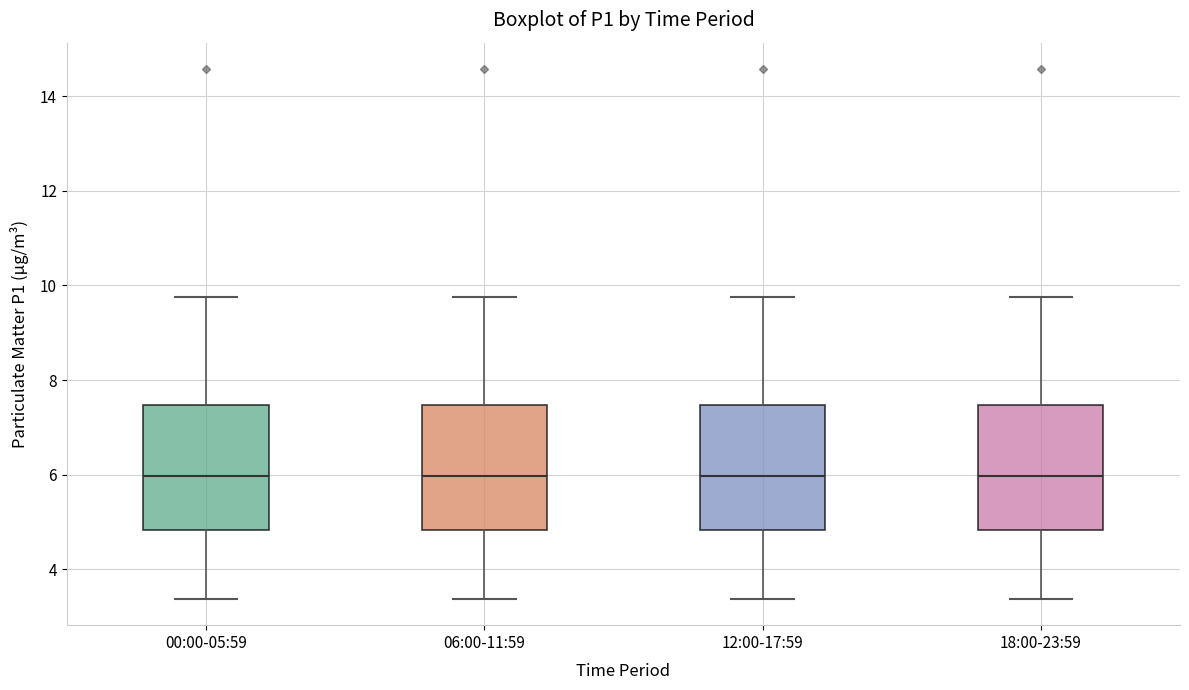

Reading left to right, read every box against the y-axis: the position of its median line, the range the box covers, and the ends of its whiskers. The values are not printed on the chart, so give them approximately, as read against the axis.

00:00-05:59: median 6.0, box 4.8 to 7.4, whiskers 3.4 to 9.8
06:00-11:59: median 6.0, box 4.8 to 7.4, whiskers 3.4 to 9.8
12:00-17:59: median 6.0, box 4.8 to 7.4, whiskers 3.4 to 9.8
18:00-23:59: median 6.0, box 4.8 to 7.4, whiskers 3.4 to 9.8